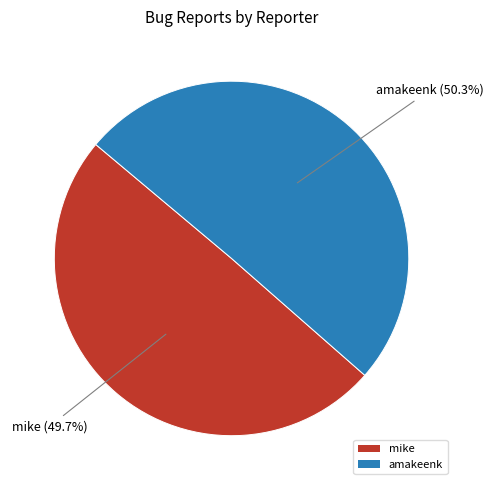

To the nearest percent, what portion does amakeenk represent?

50%